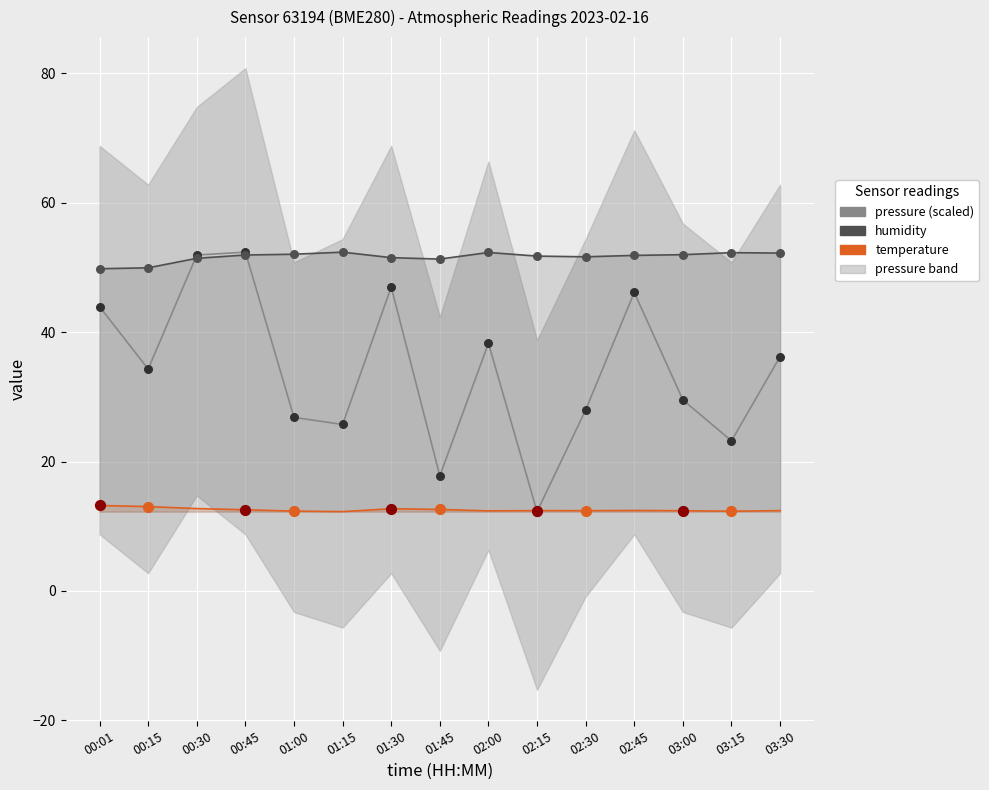

Which series contains the lowest Y value?

pressure (scaled)